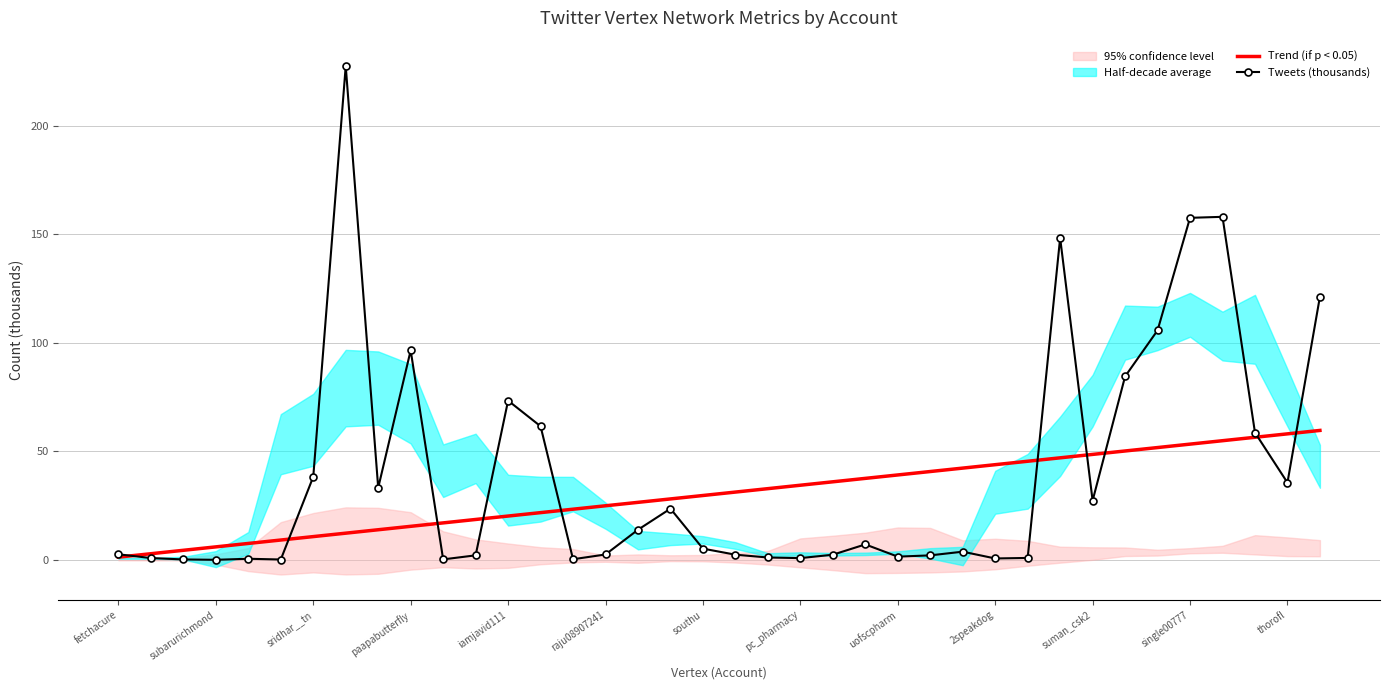

How many times do Tweets (thousands) and Trend (if p < 0.05) cross each other?

10